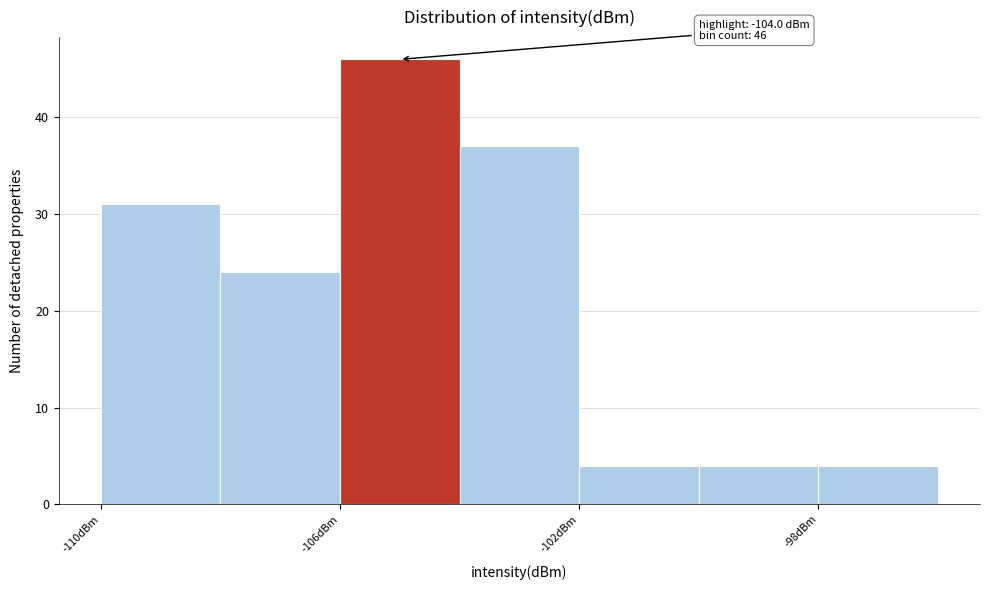

Over which range of the x-axis is the bar tallest?

-106 to -104